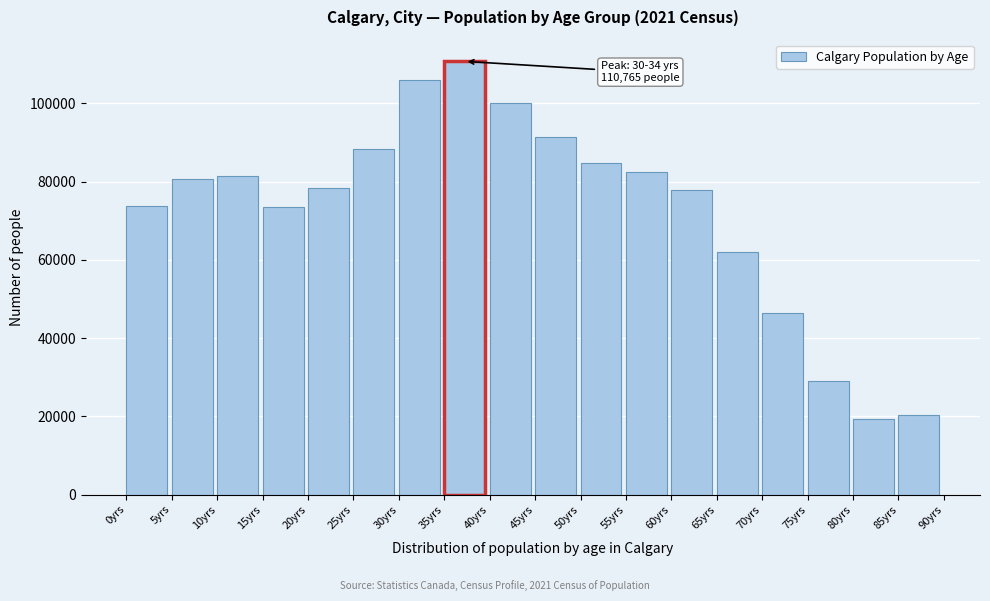

What is the change in value from 15yrs to 50yrs?

+11235